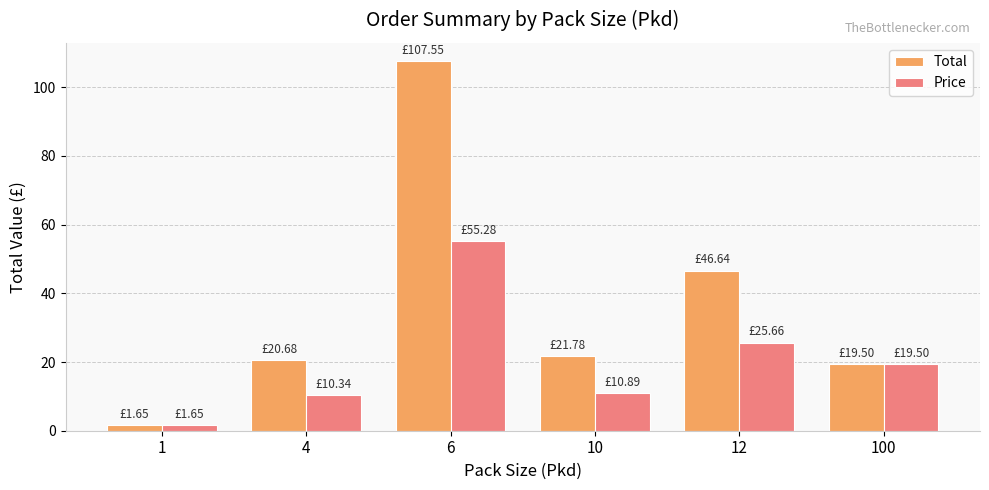

What is the average value of the Total series?

36.3